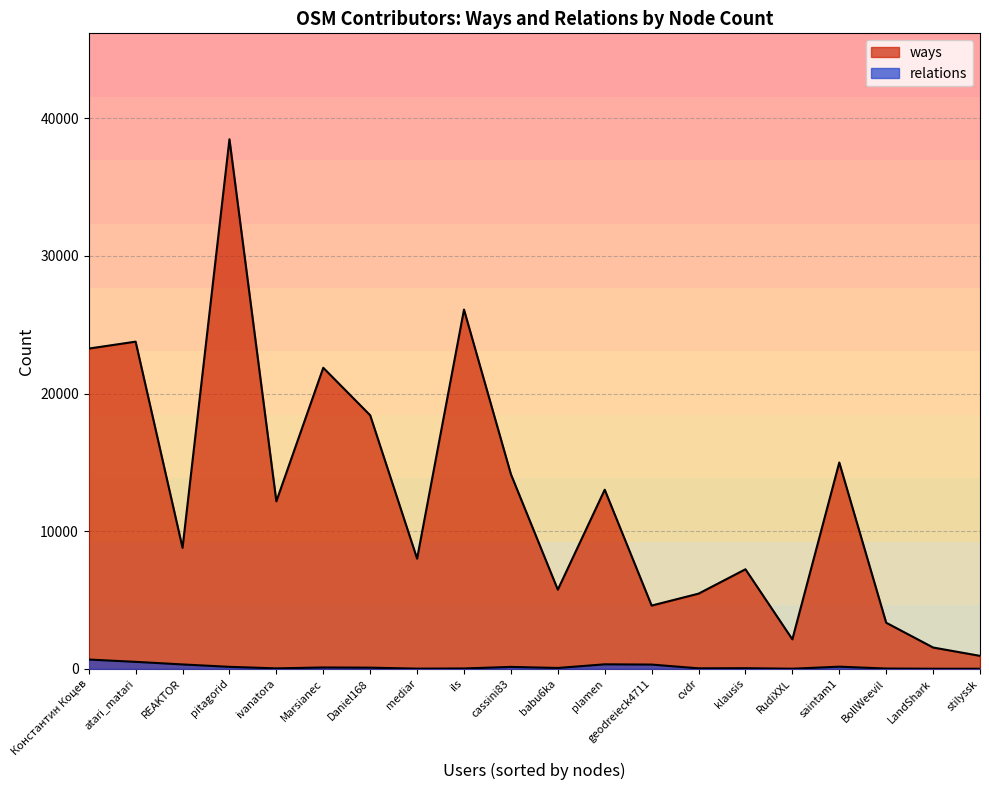

Rank the series at Константин Коцев from lowest to highest value.

relations, ways